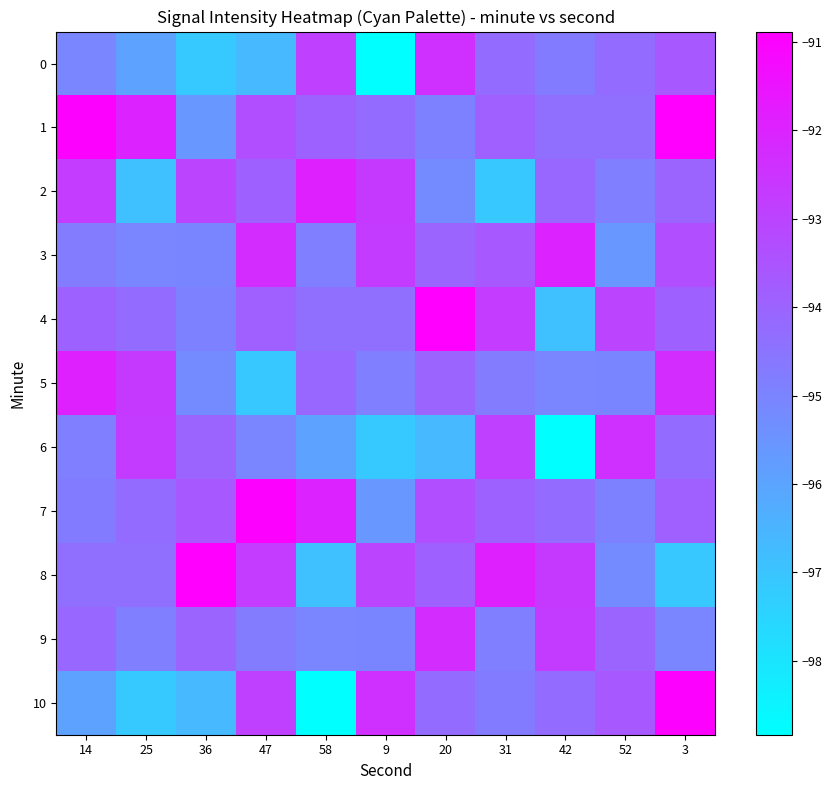

List the series in order of their peak value, lowest first.

0, 6, 9, 3, 2, 5, 7, 10, 1, 4, 8